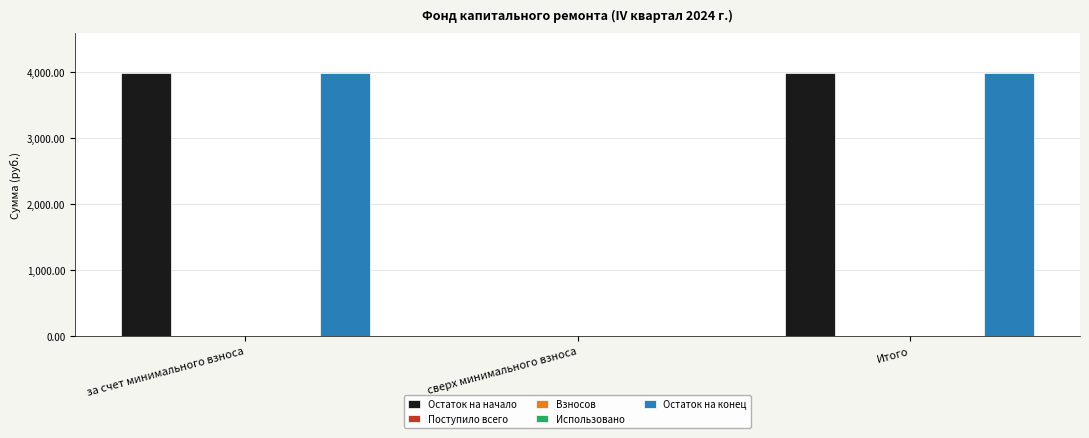

Between за счет минимального взноса and сверх минимального взноса, which series saw the biggest shift?

Остаток на конец